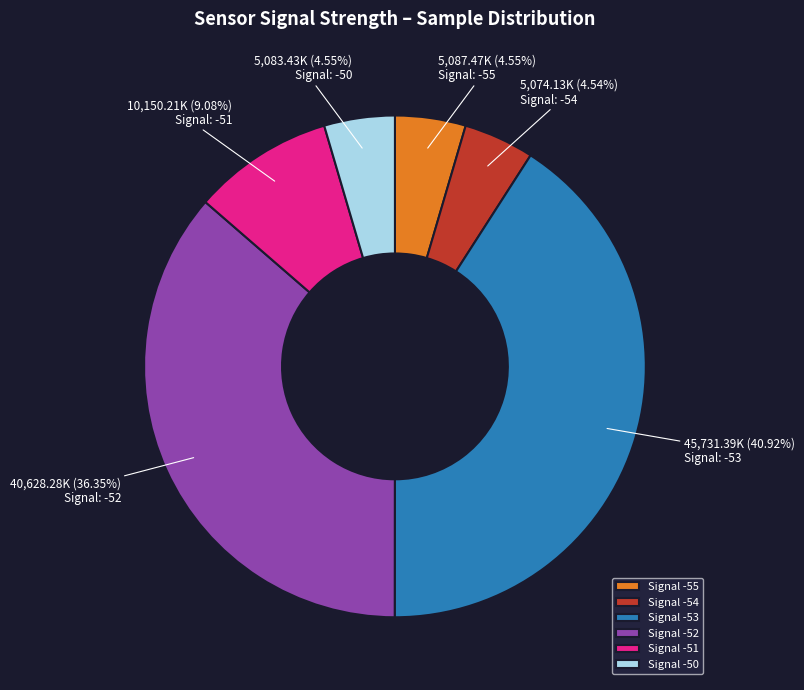

Combined, do Signal -55 and Signal -50 account for over 50%?

No